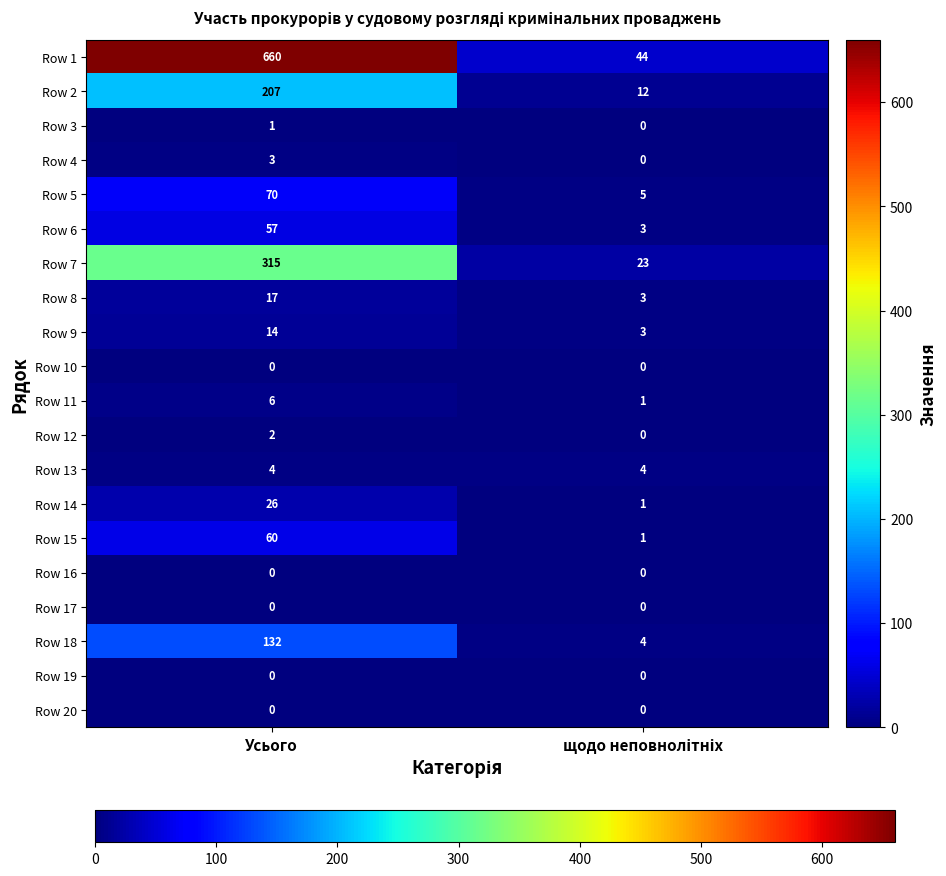

Count the number of categories in the chart.

2